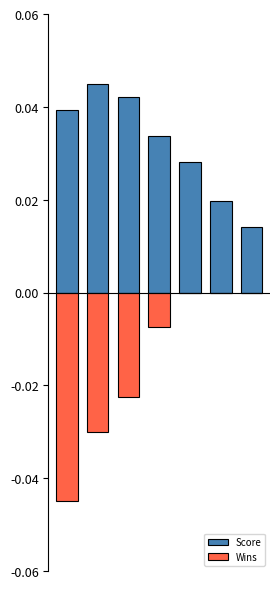

Between 1 and 3, which series saw the biggest shift?

Wins